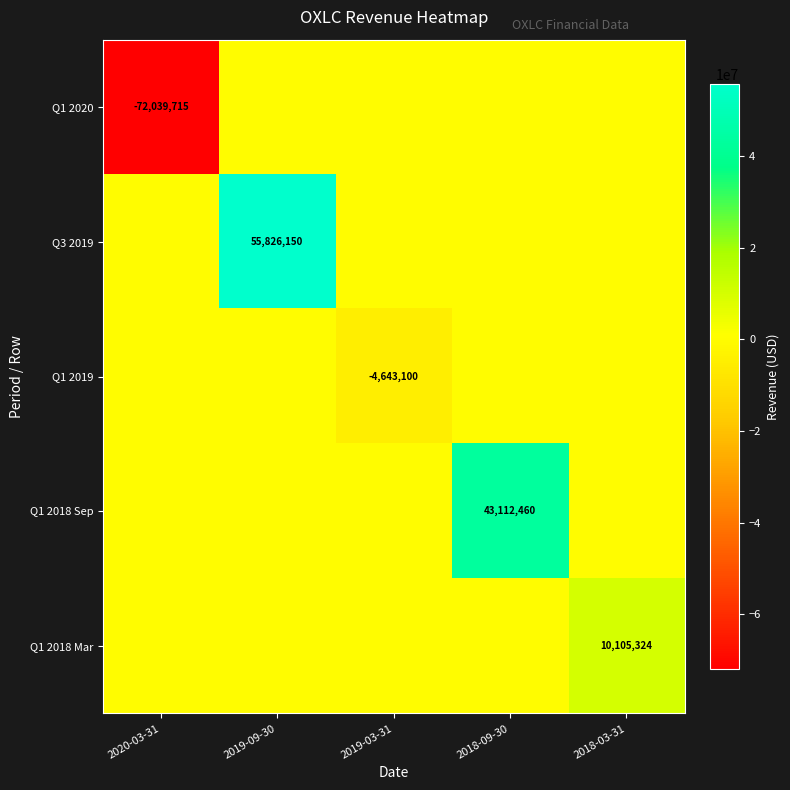

The Q1 2020 series shows -125180188 at 2020-03-31. True or false?

False